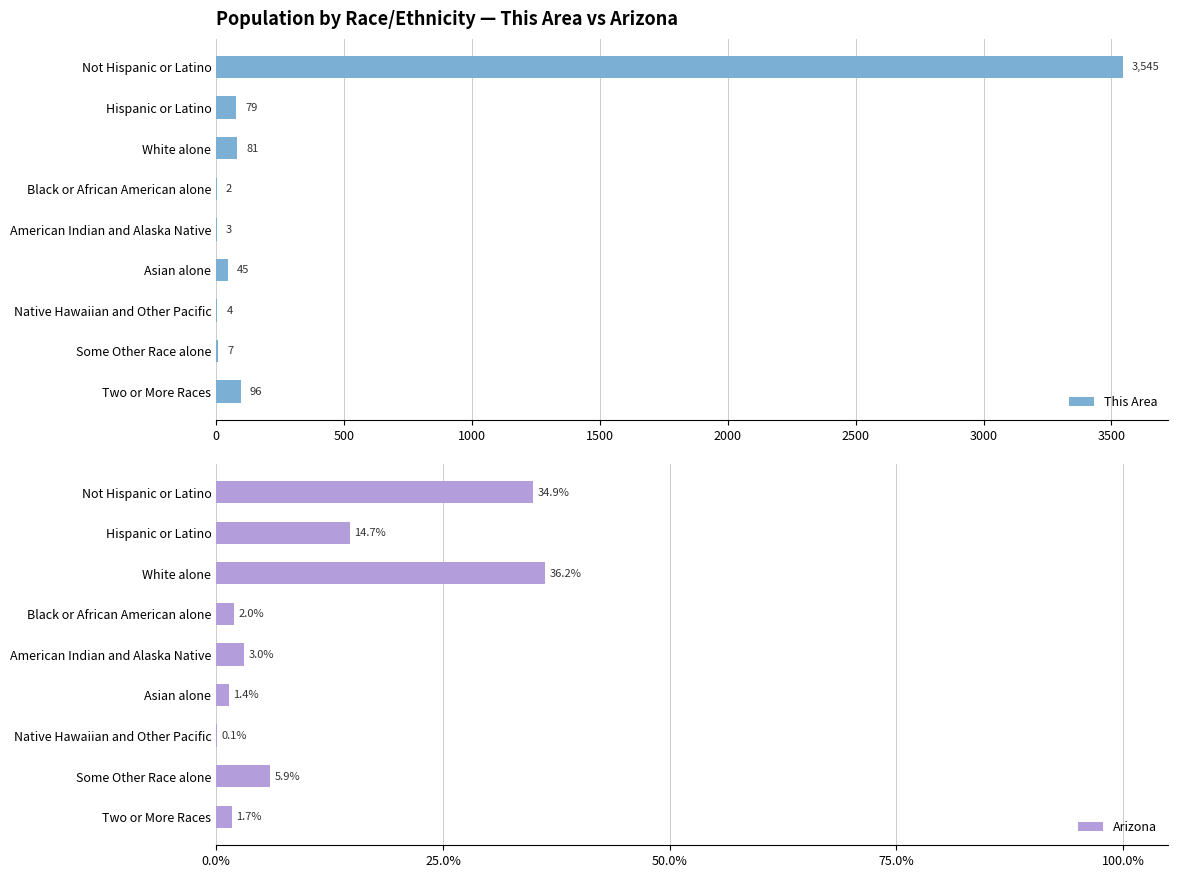

Which category has the highest value in the This Area series?

Not Hispanic or Latino